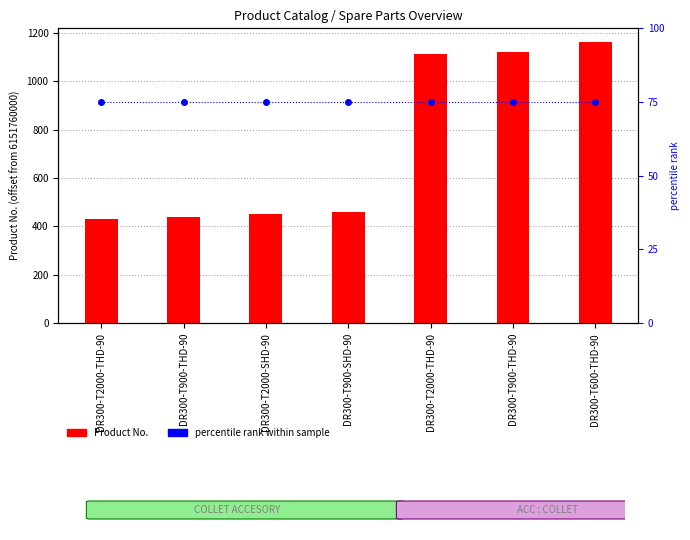

What is the value of the percentile rank bar at the 3rd from the left?

75